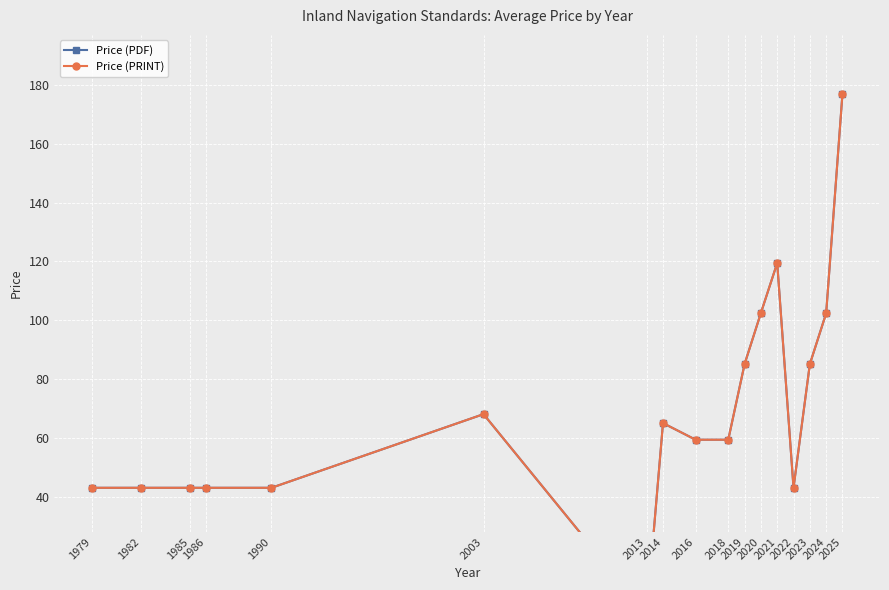

Which series has the largest range (max minus min)?

Price (PDF)